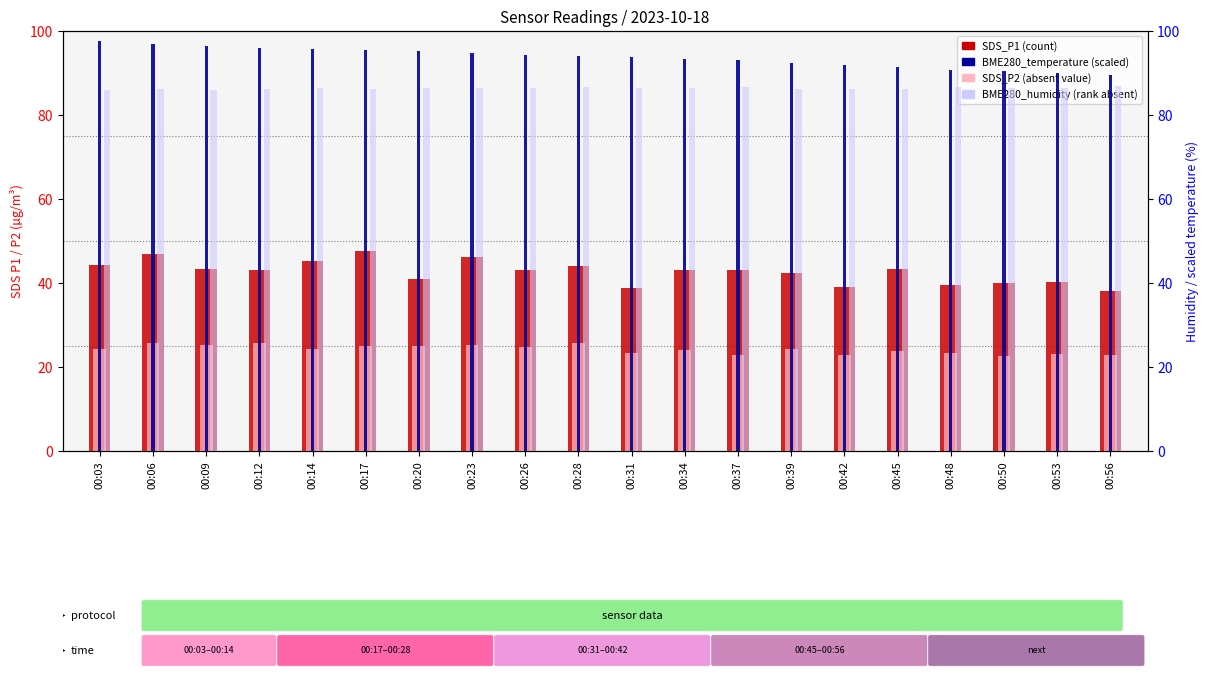

List the labels in order of SDS_P2 value, largest first.

00:06, 00:12, 00:28, 00:23, 00:09, 00:20, 00:17, 00:26, 00:03, 00:14, 00:39, 00:34, 00:45, 00:31, 00:48, 00:53, 00:37, 00:56, 00:42, 00:50